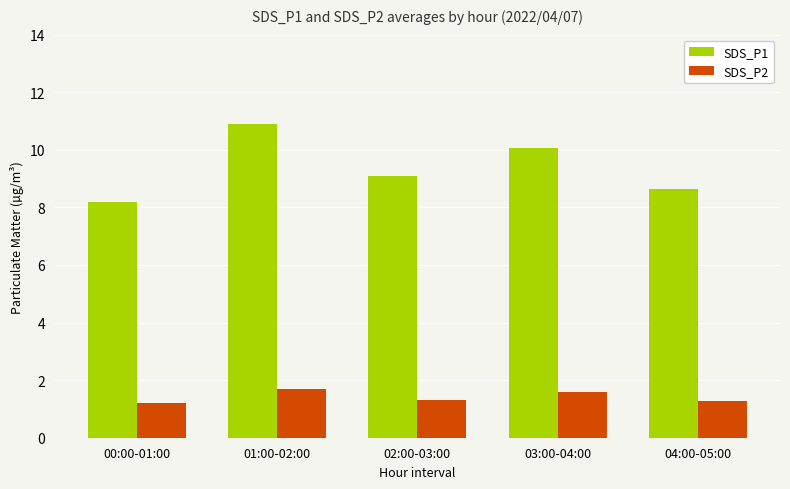

How many bars are there in total?

10